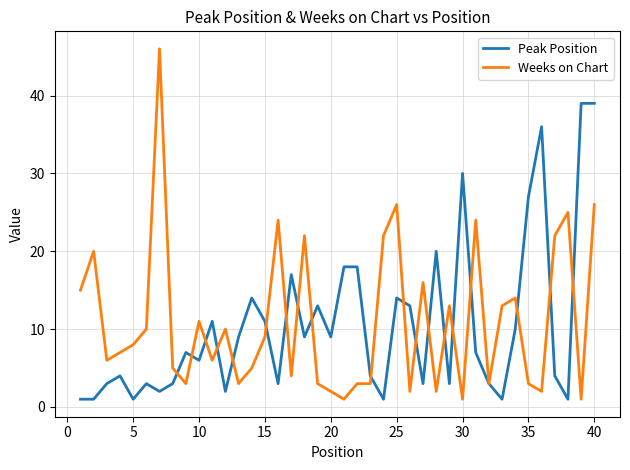

List the series in order of their peak value, highest first.

Weeks on Chart, Peak Position